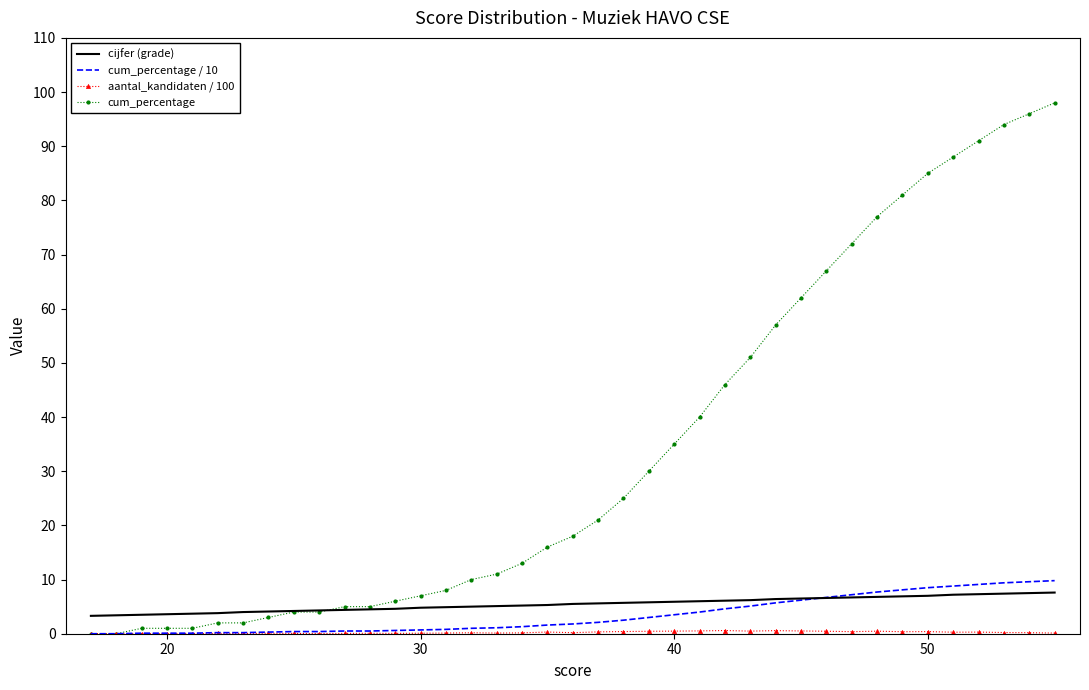

What is the maximum value for cum_percentage?

98.0